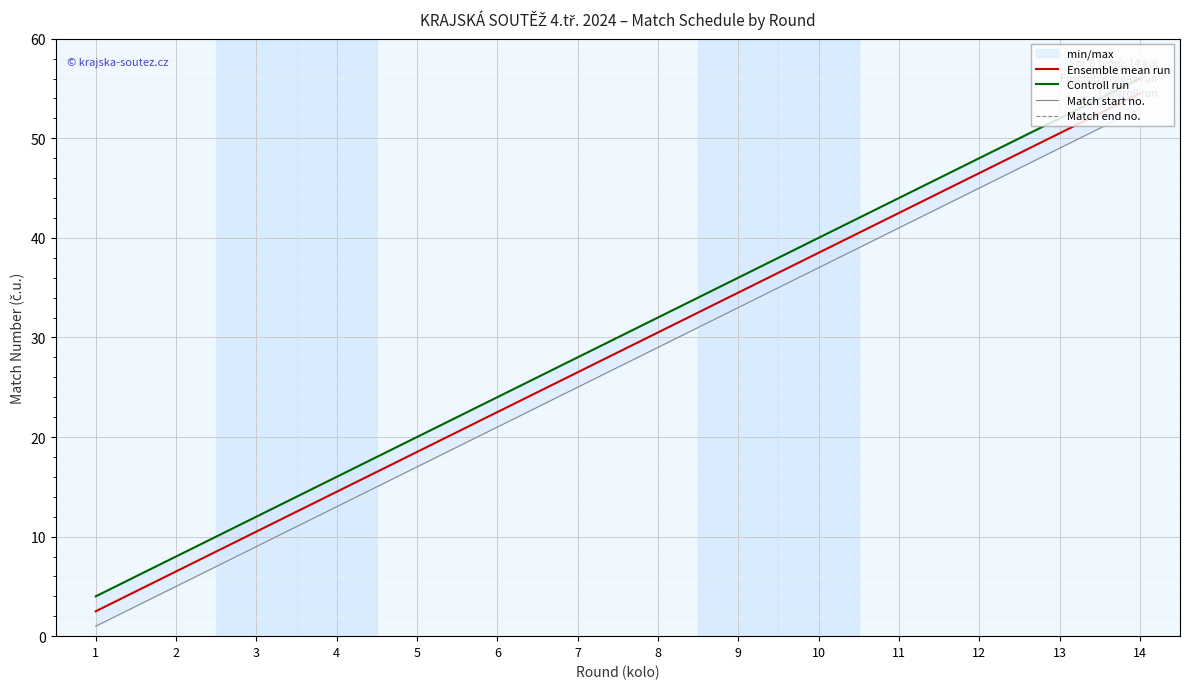

Count the number of categories in the chart.

14